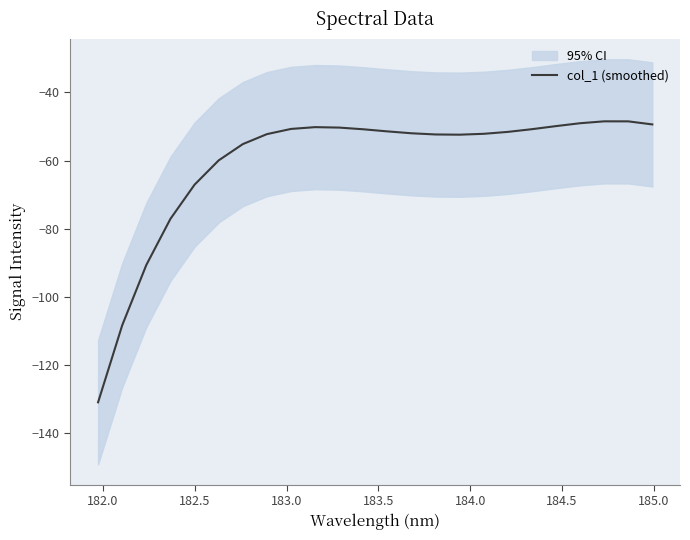

What is the smallest value displayed?

-131.0